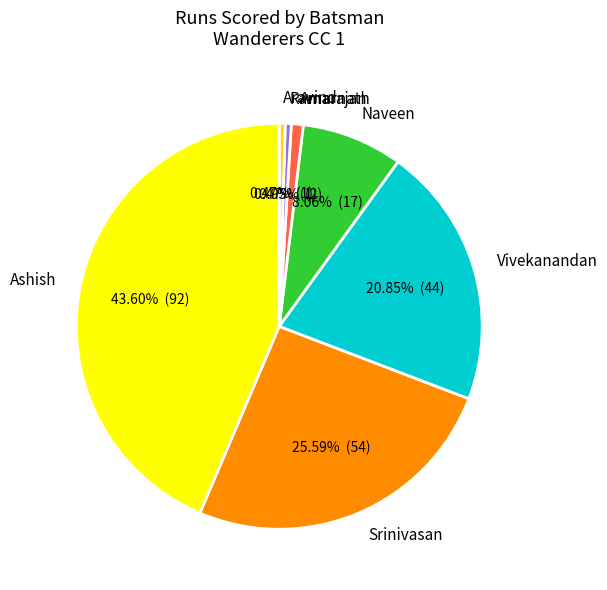

True or false: Vivekanandan accounts for 21% of the total.

True